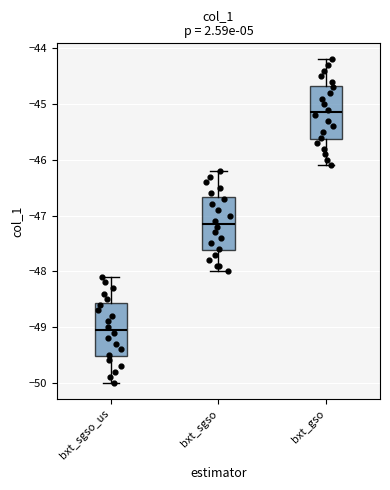

Reading left to right, transcribe this box plot: for each box, give where its median line is, the range the box spans, and where its two whiskers end, as read against the y-axis. The values are not printed on the chart, so give them approximately, as read against the axis.

bxt_sgso_us: median -49.0, box -49.5 to -48.6, whiskers -50.0 to -48.1
bxt_sgso: median -47.1, box -47.6 to -46.7, whiskers -48.0 to -46.2
bxt_gso: median -45.1, box -45.6 to -44.7, whiskers -46.1 to -44.2